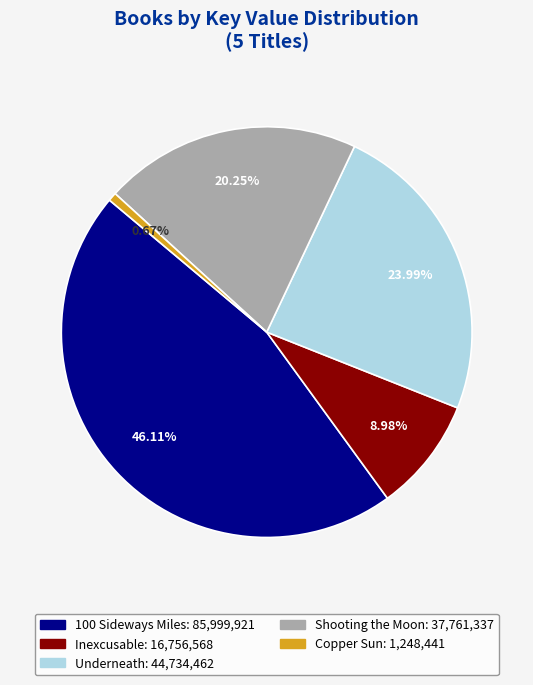

To the nearest percent, what portion does Copper Sun represent?

1%